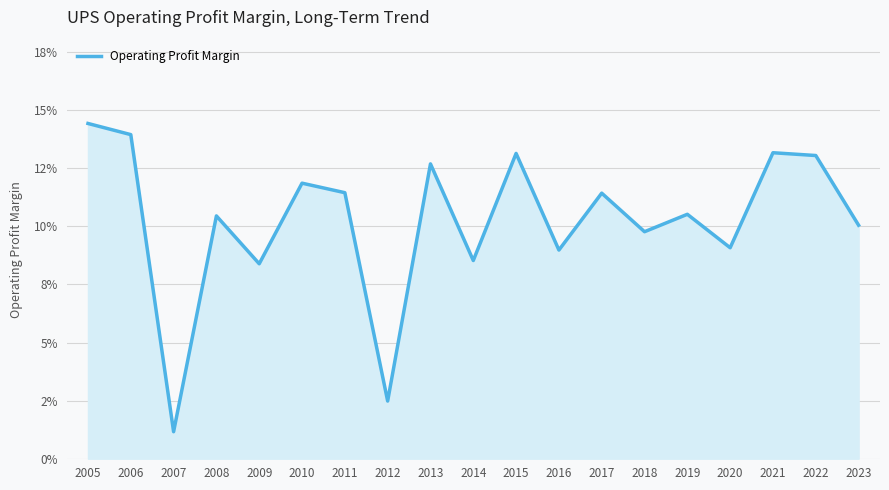

What is the sum of all values?

1.9